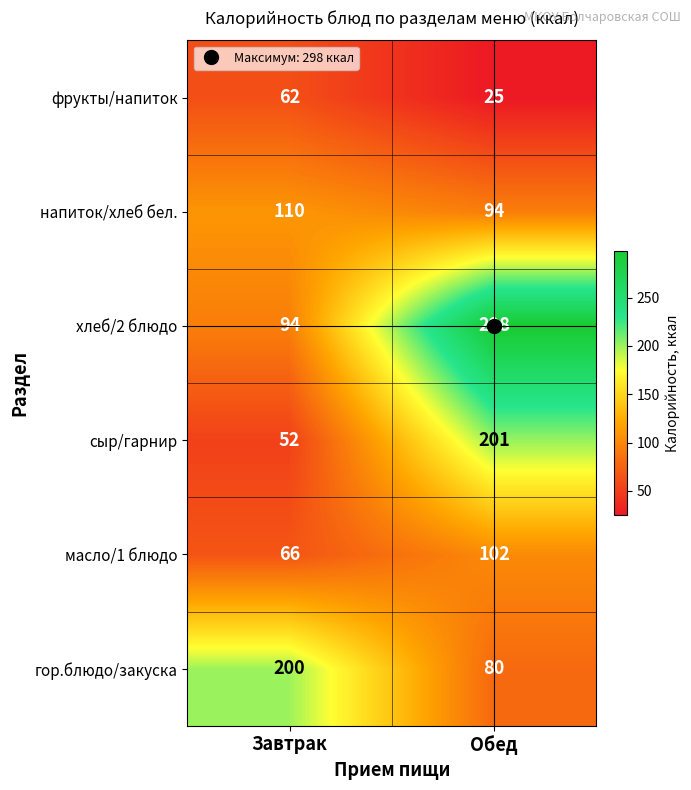

How many categories are shown in the chart?

2